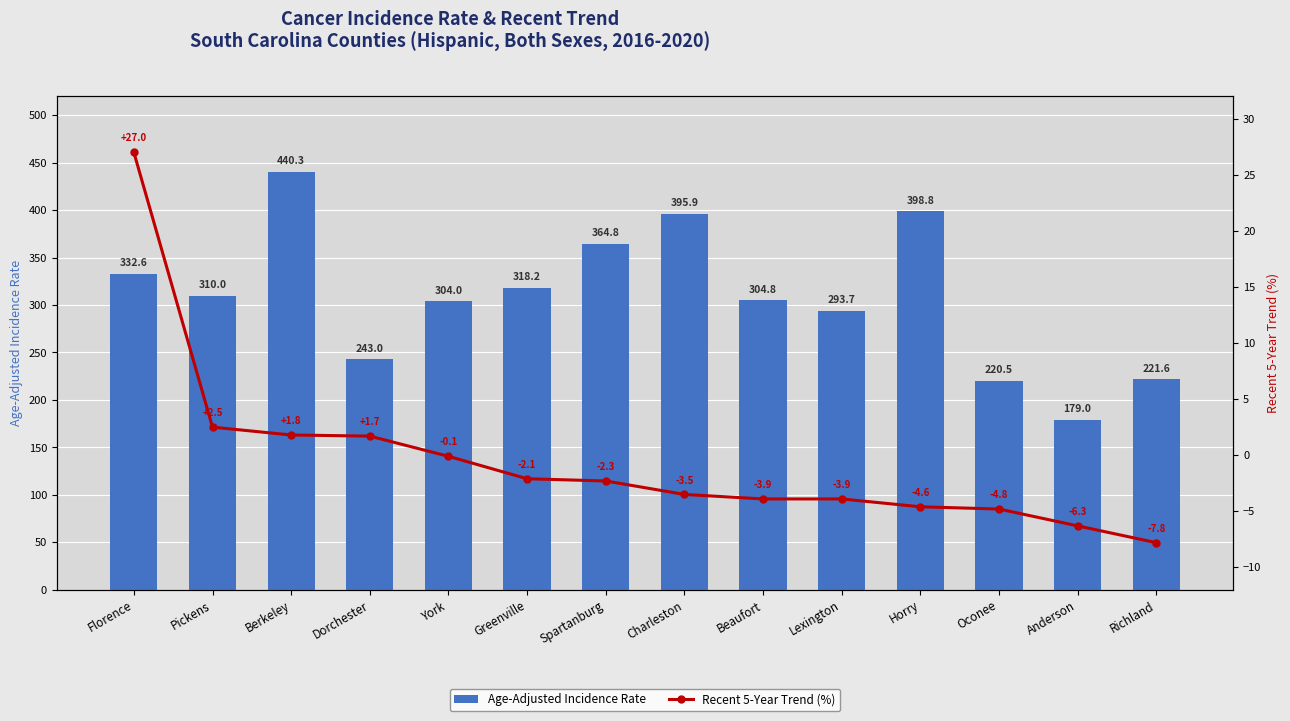

What is the sum of the Age-Adjusted Incidence Rate values at Berkeley and Lexington?

734.0